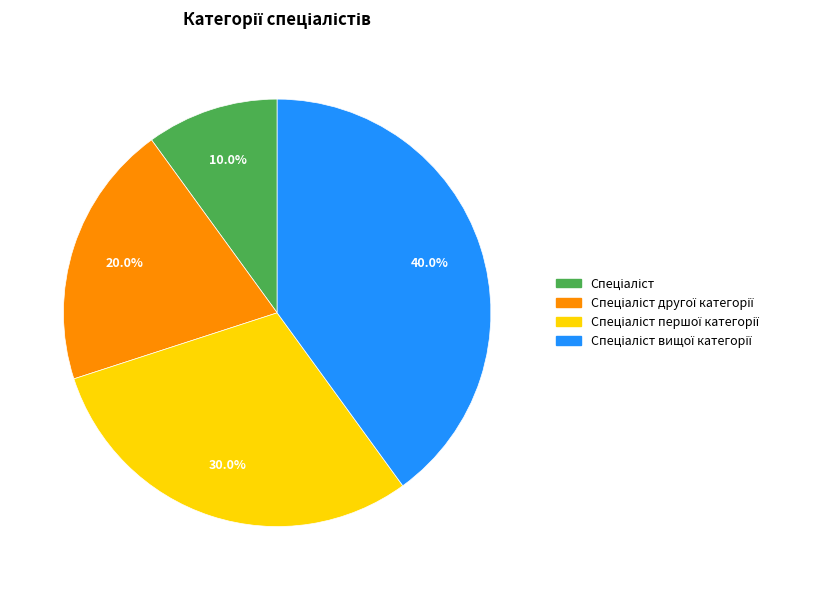

Is there any slice that represents more than half of the pie?

No